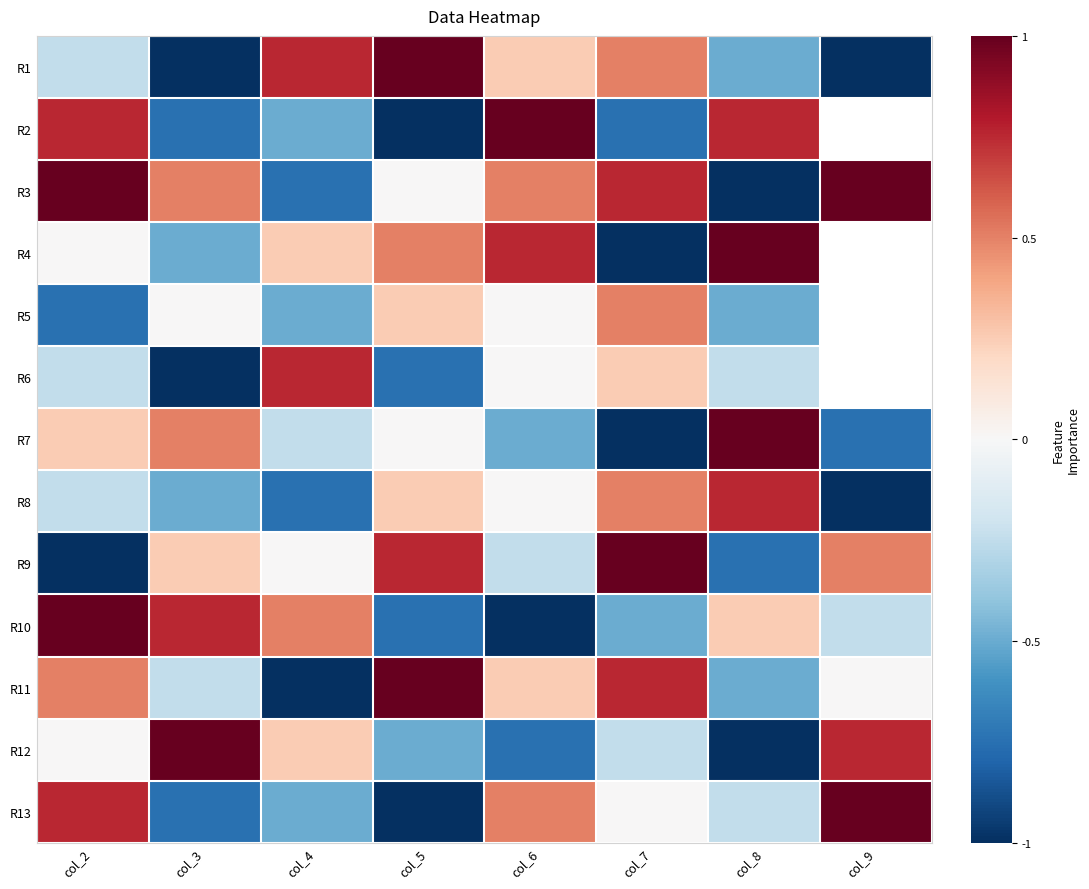

What is the difference between the maximum and minimum values in the R2 series?

2.0